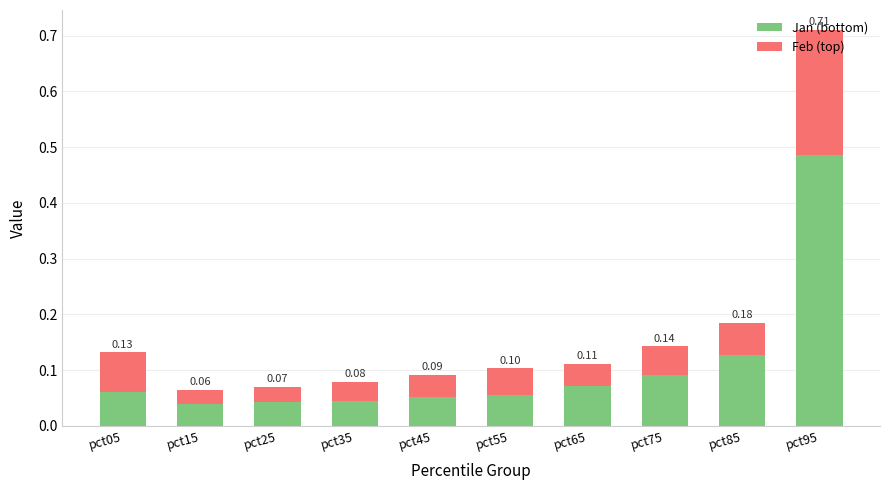

At which category is the sum across all series the highest?

pct95